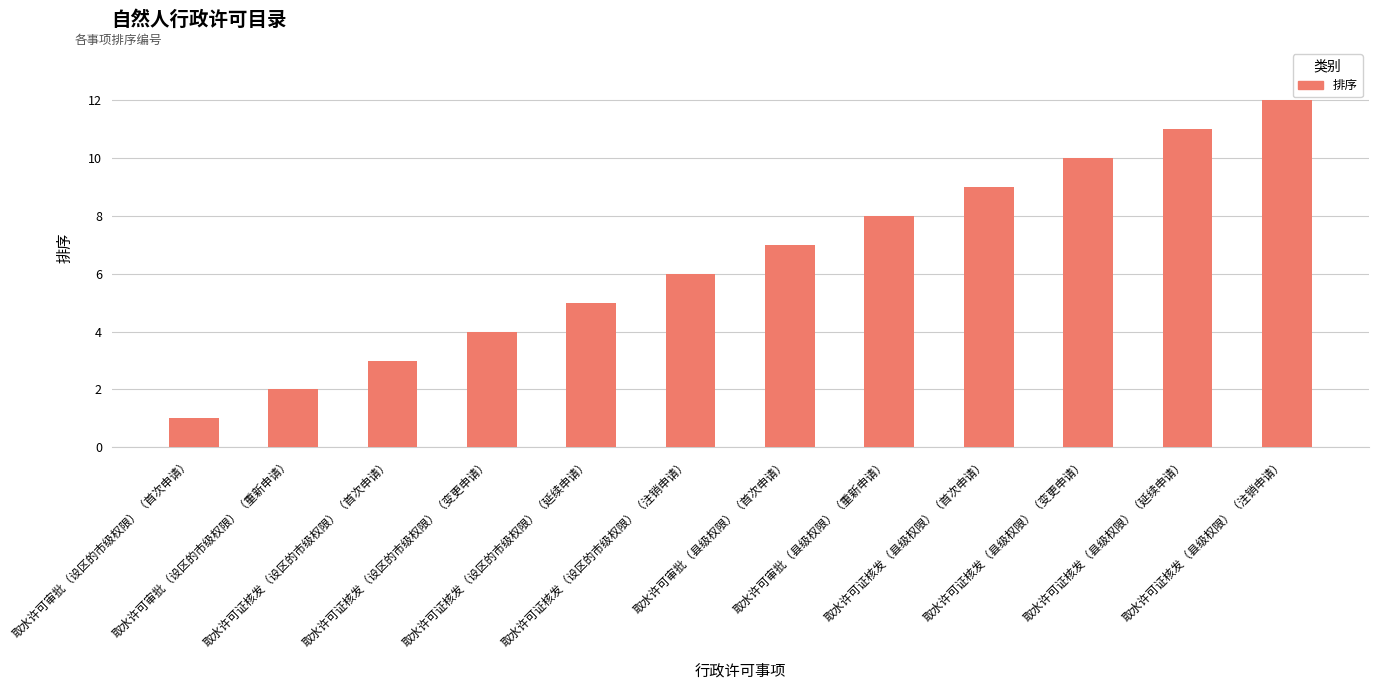

What position from the right is 取水许可审批（设区的市级权限）（重新申请）?

11